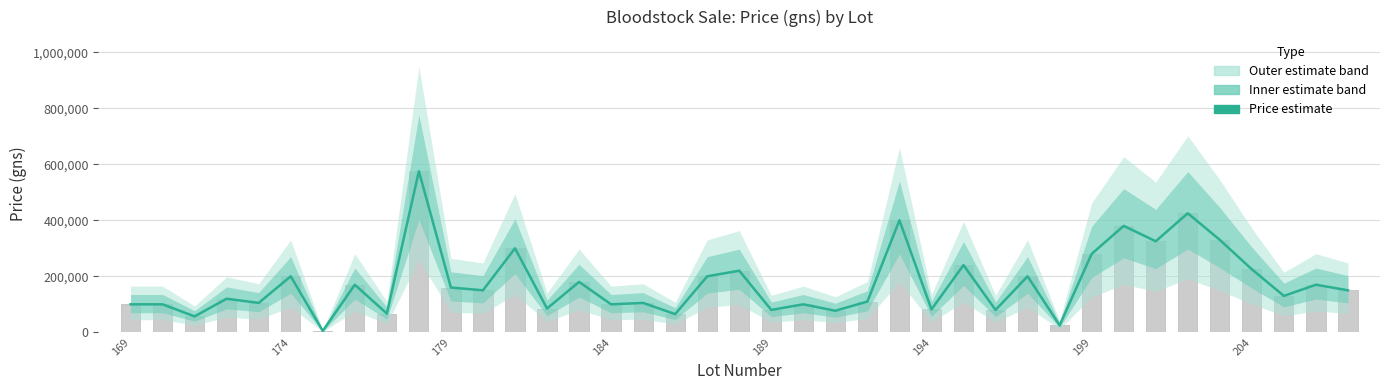

How many data points does each series have?

39